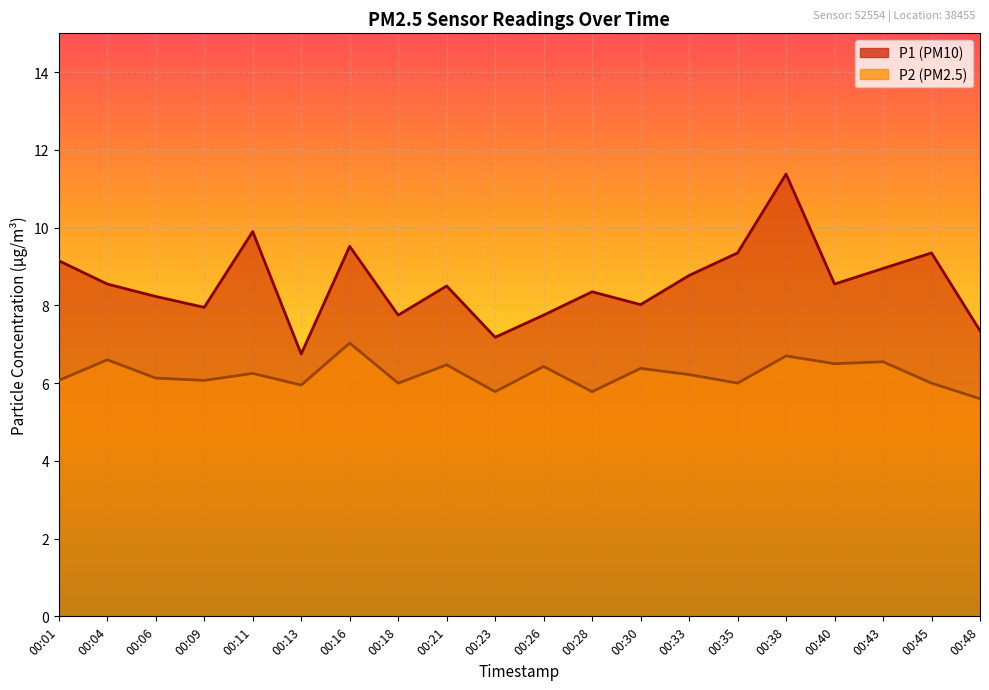

Is the value of P2 at 00:30 greater than the value of P1 at 00:33?

No